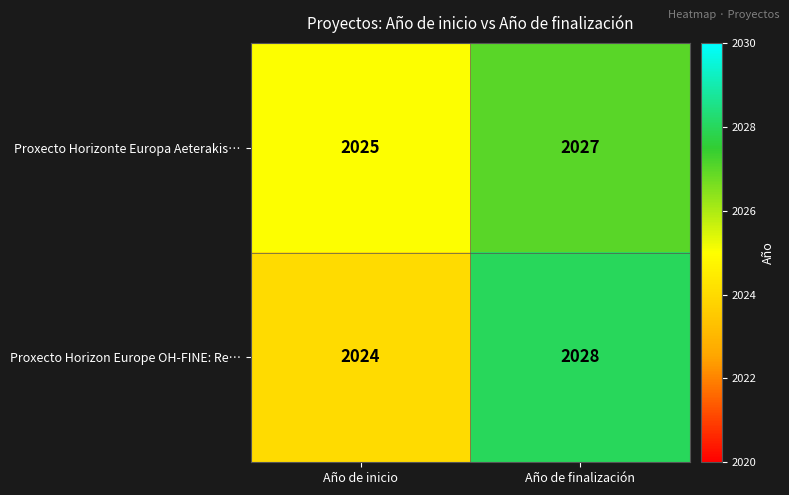

What is the greatest value displayed?

2028